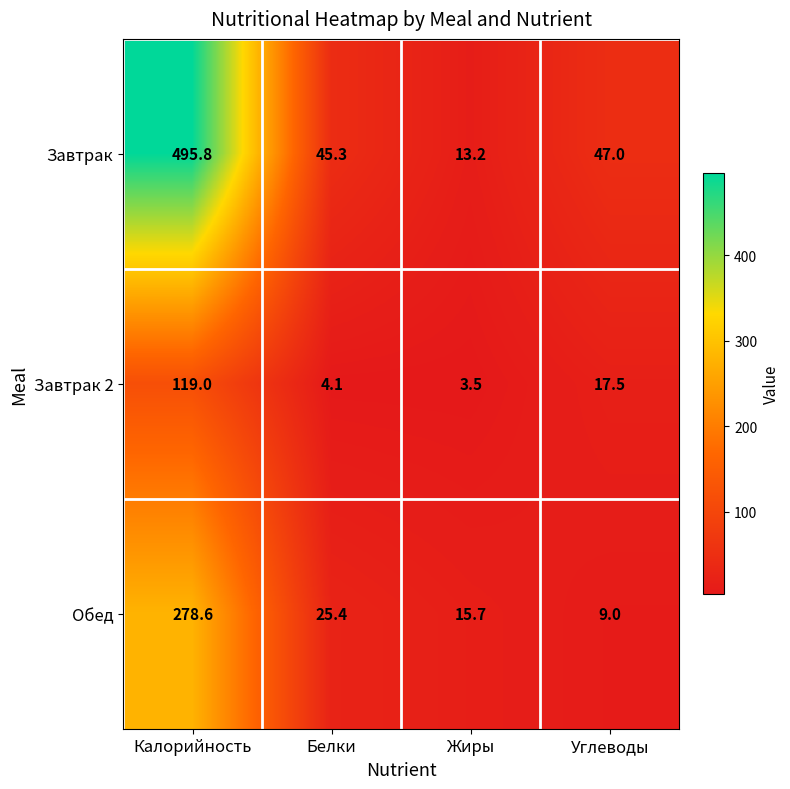

What is the difference between the second highest and second lowest values in the Завтрак series?

1.7